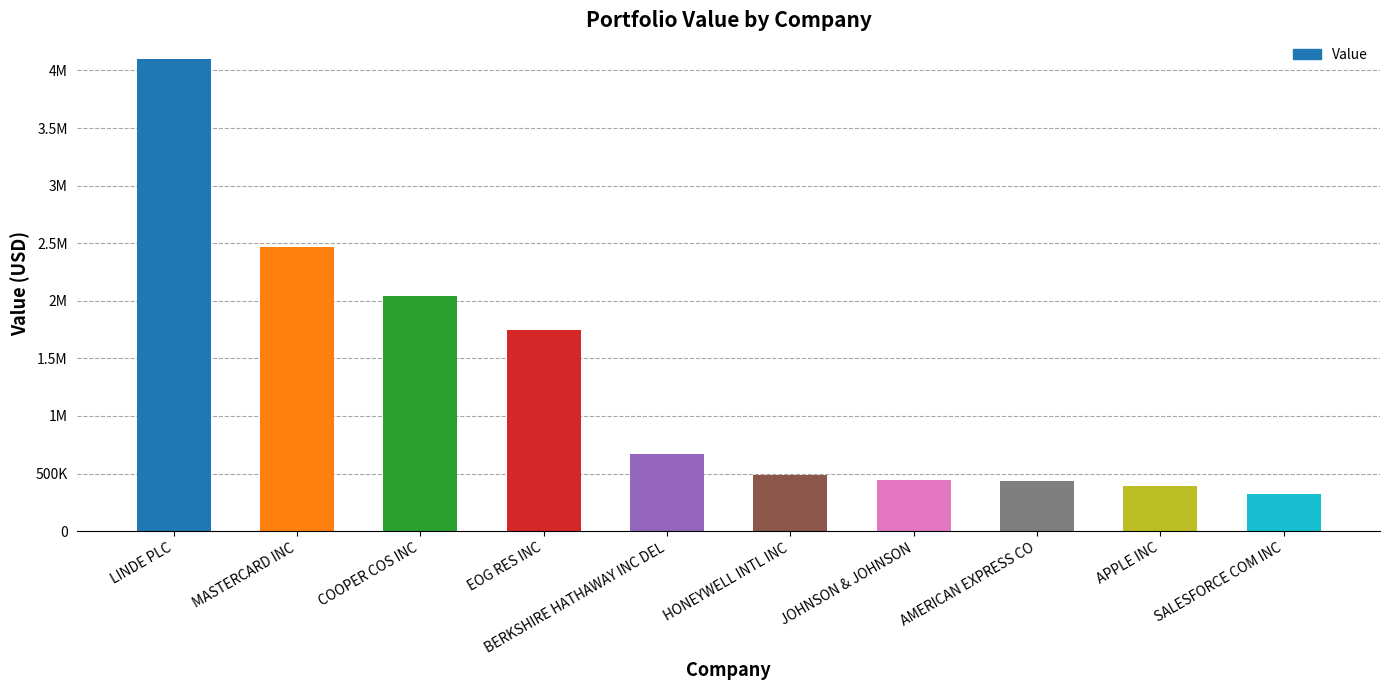

Where does the data first go above 669000?

LINDE PLC